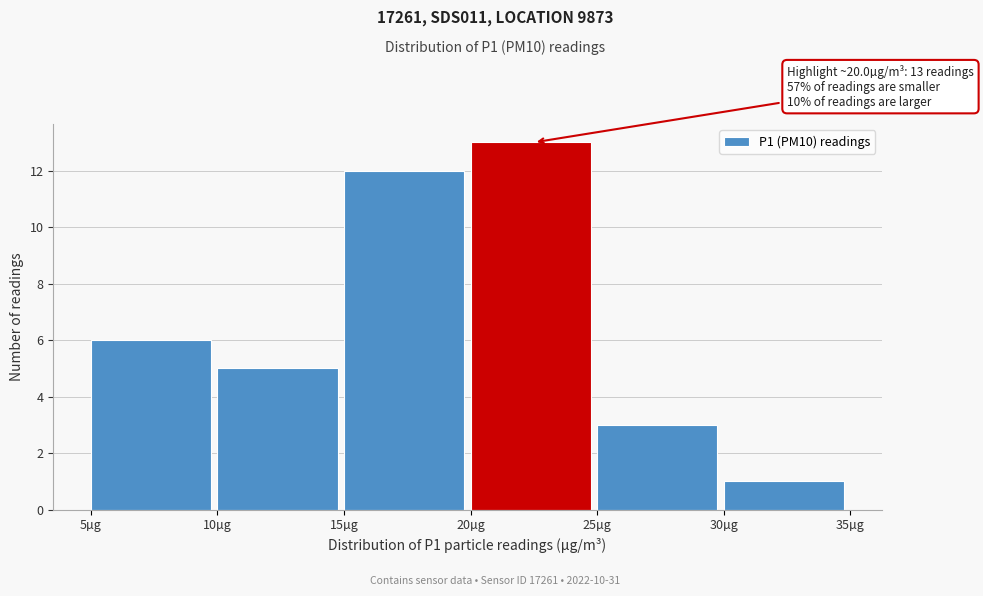

Which range on the x-axis has the tallest bar?

20 to 25